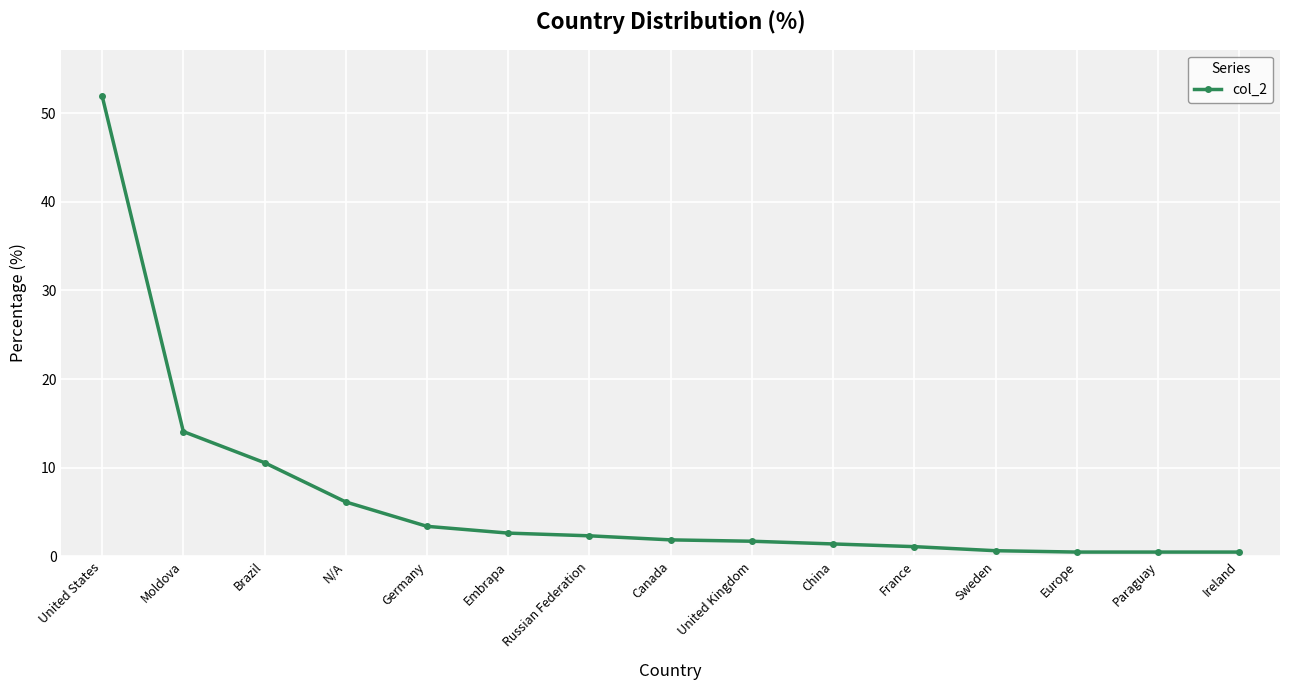

What is the greatest value displayed?

52.0